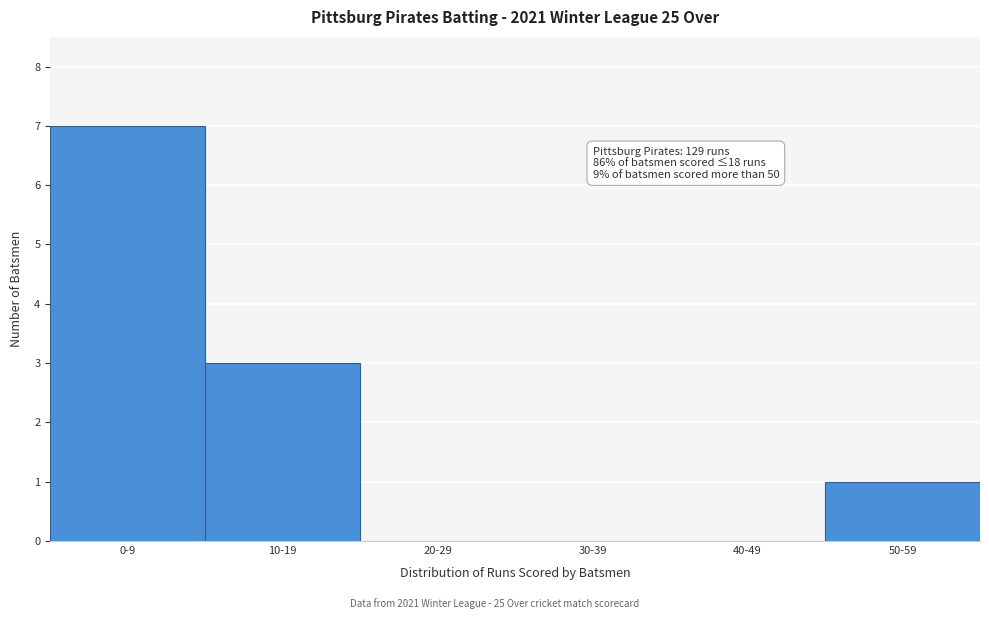

Reading right to left, extract all data points from this chart.

50-59=1	40-49=0	30-39=0	20-29=0	10-19=3	0-9=7